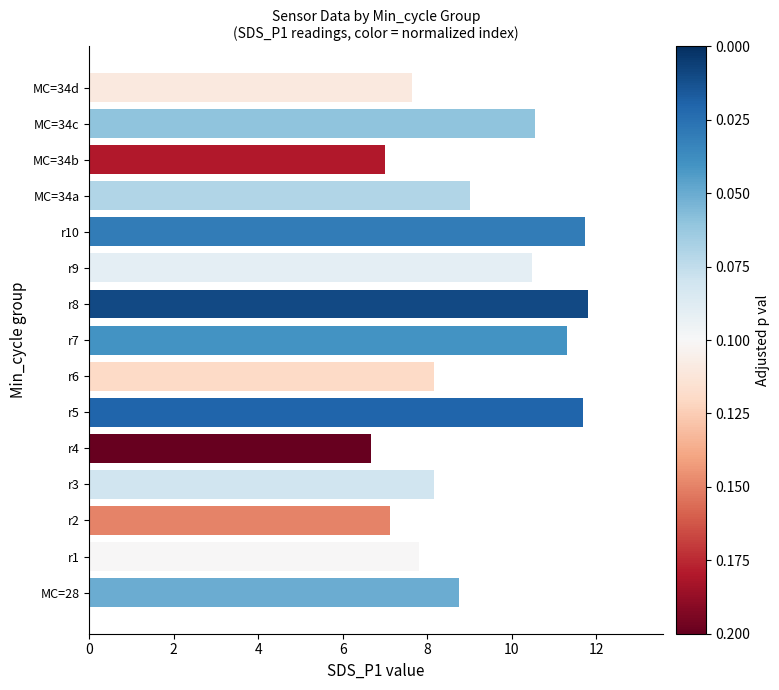

What is the maximum value shown in the chart?

11.8